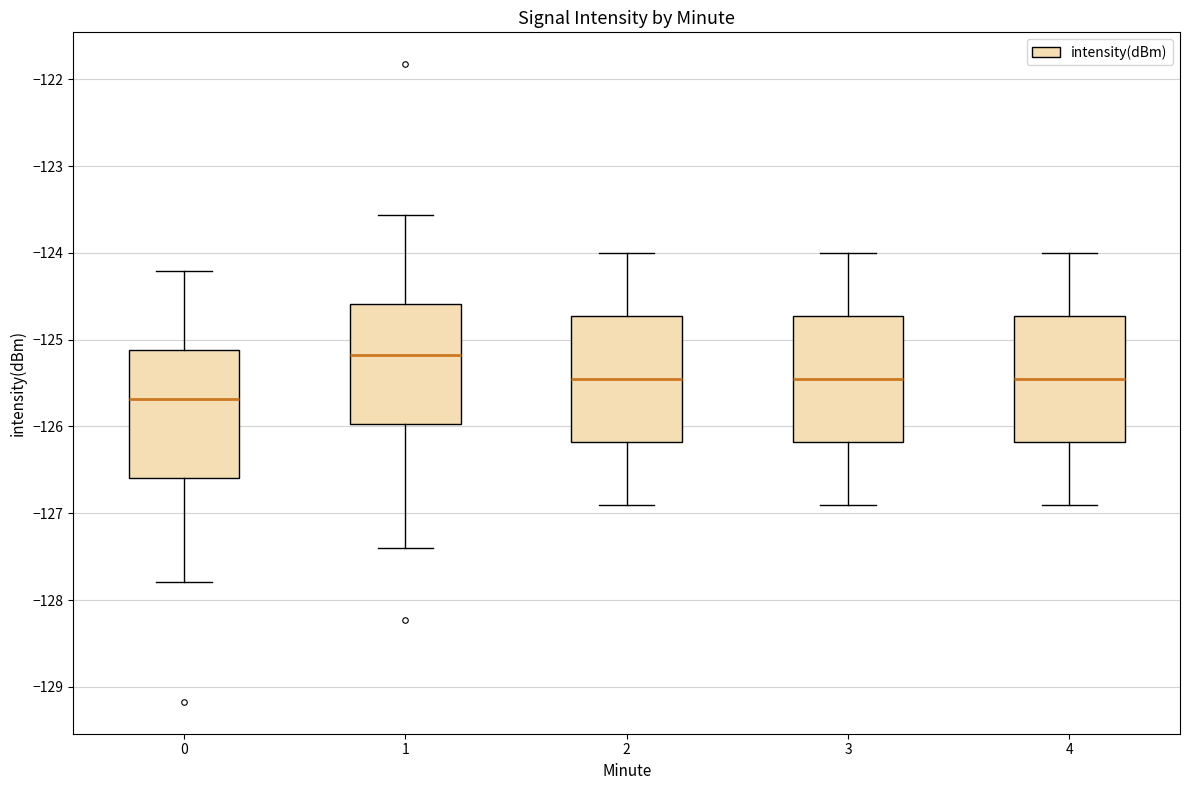

Which box's median line is the lowest?

0